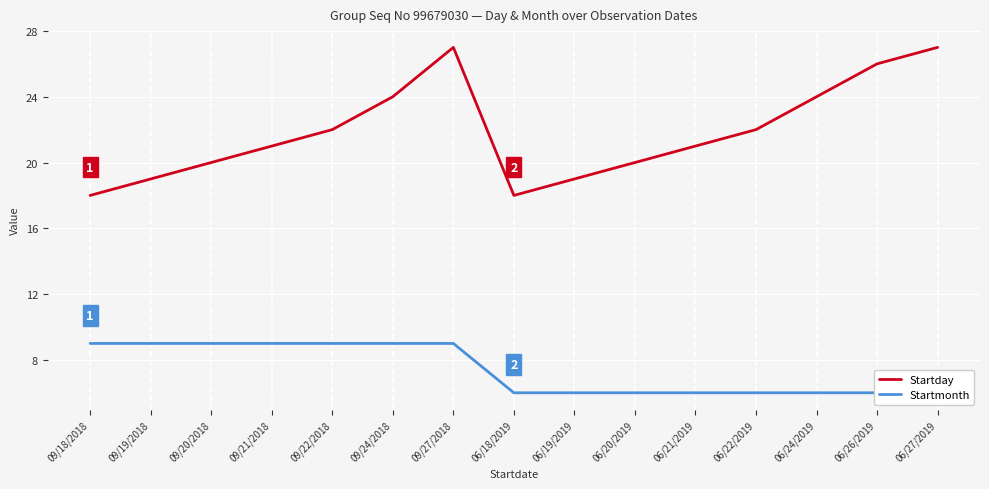

Is it true that Startday equals 21 at 06/21/2019?

True